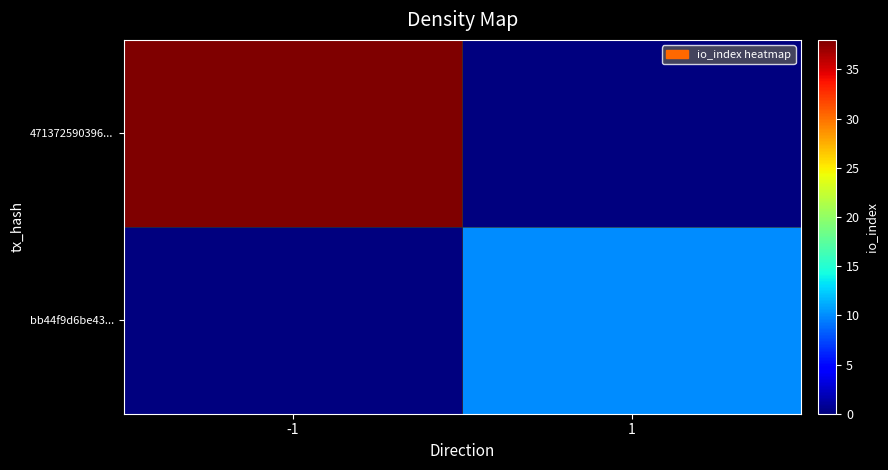

What is the spread (max minus min) of values at 1?

10